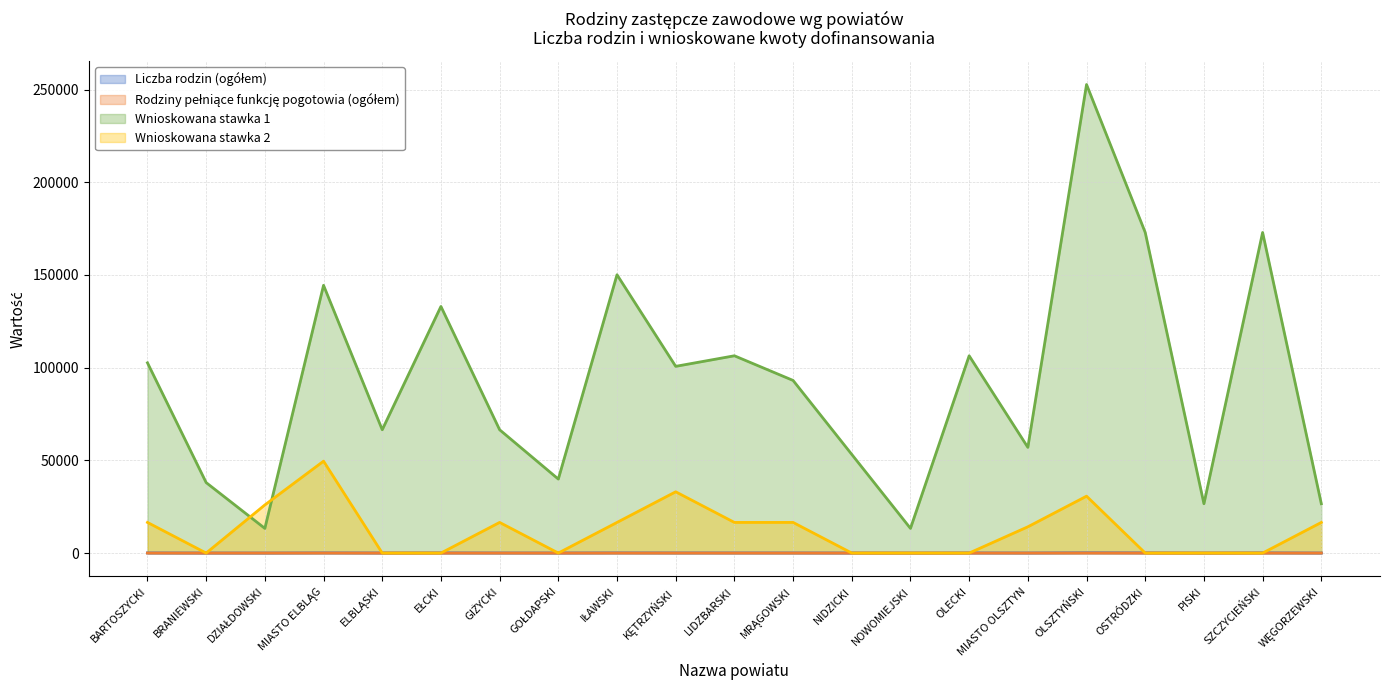

True or false: Wnioskowana stawka 1 and Liczba rodzin (ogółem) intersect in this chart.

False